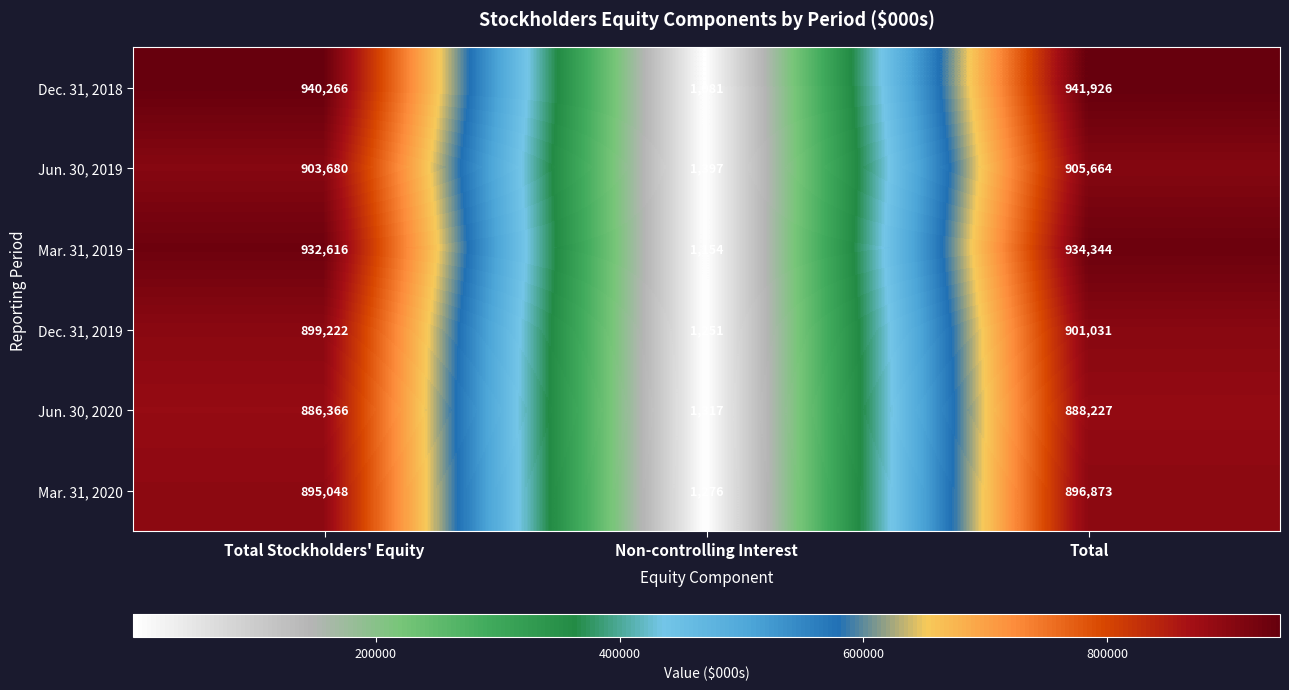

At which category is the sum across all series the highest?

Total